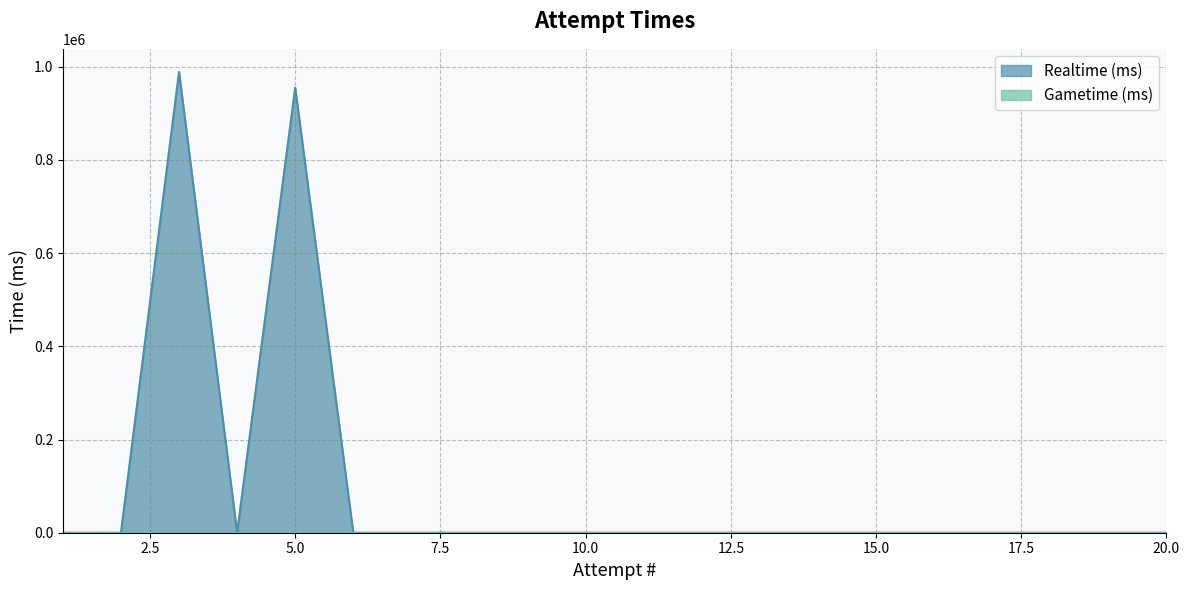

Rank the categories by value from highest to lowest.

3, 5, 1, 2, 4, 6, 7, 8, 9, 10, 11, 12, 13, 14, 15, 16, 17, 18, 19, 20